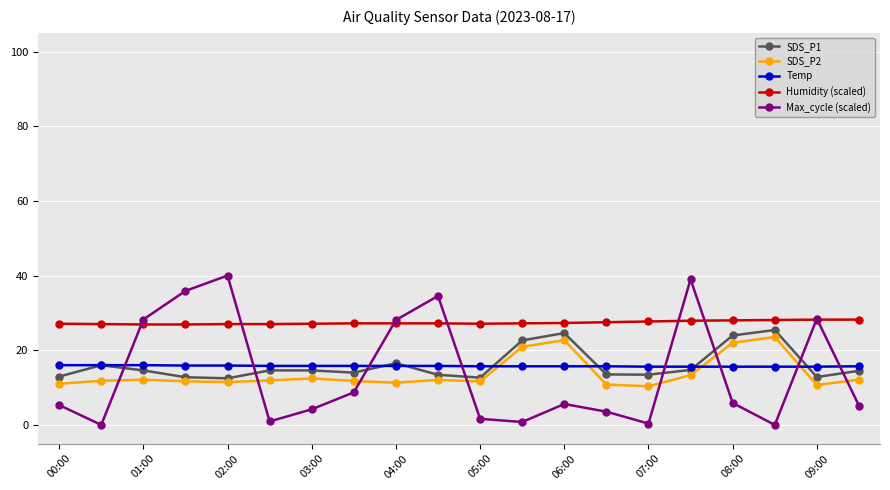

Which series has the largest total across all categories?

Humidity (scaled)